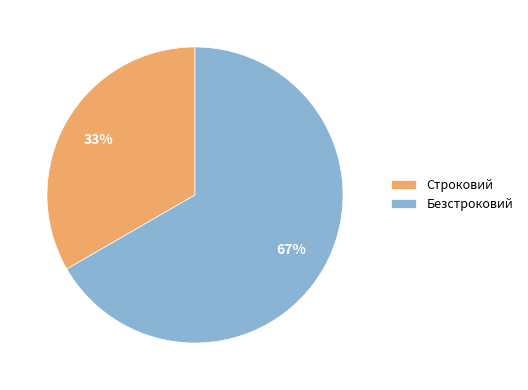

True or false: Безстроковий accounts for 67% of the total.

True